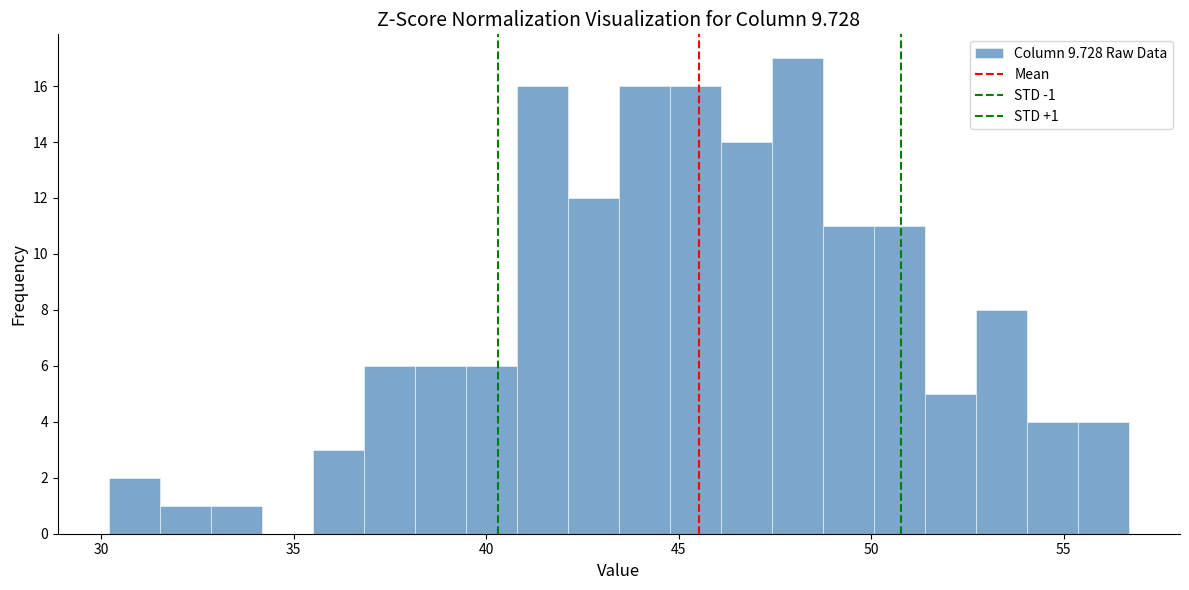

Read against the x-axis, roughly where is the centre of the tallest bar?

48.0